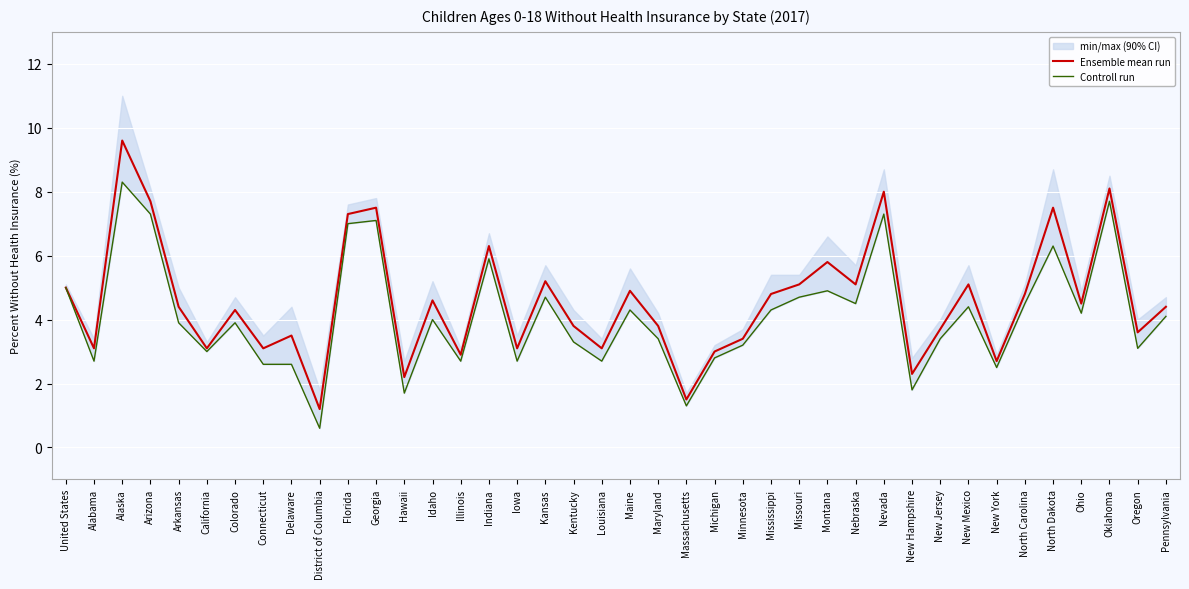

At which category does the chart reach its peak across all series?

Alaska